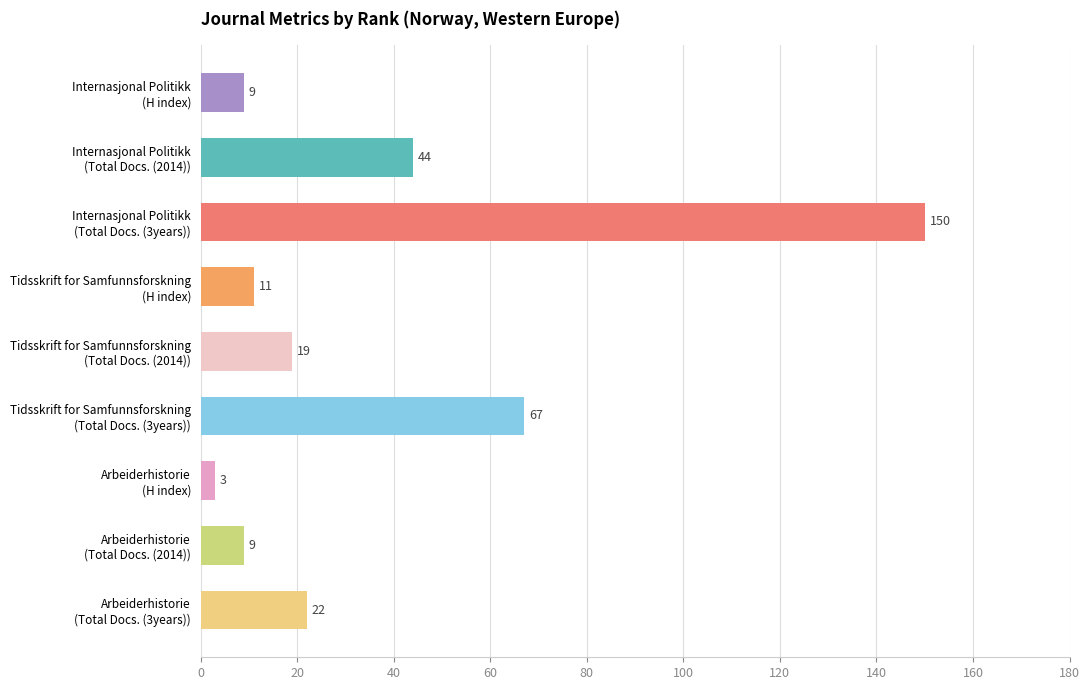

What is the sum of the Total Docs. (2014) values at Arbeiderhistorie and Internasjonal Politikk?

53